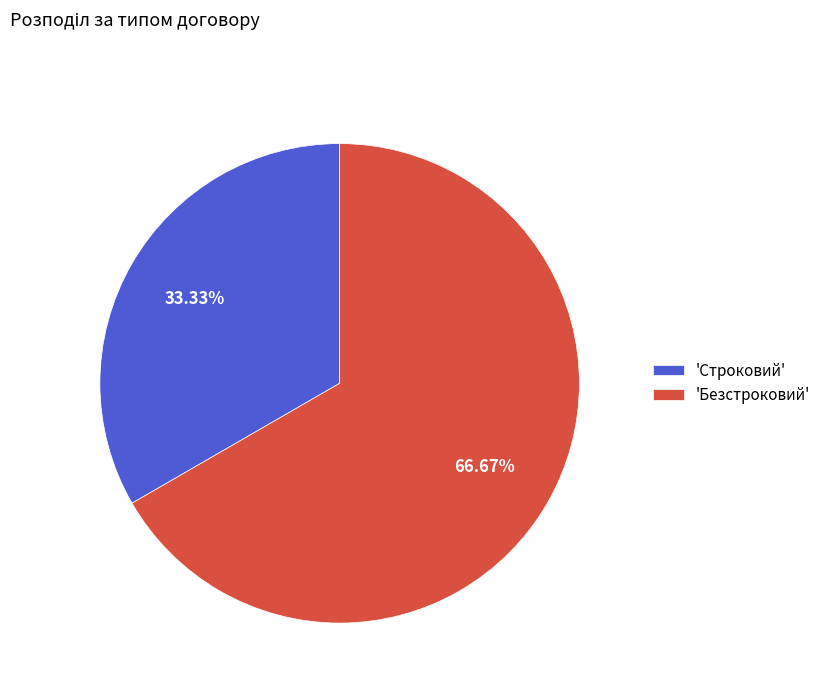

Approximately how many times larger is the value at 'Безстроковий' compared to 'Строковий'?

2.0